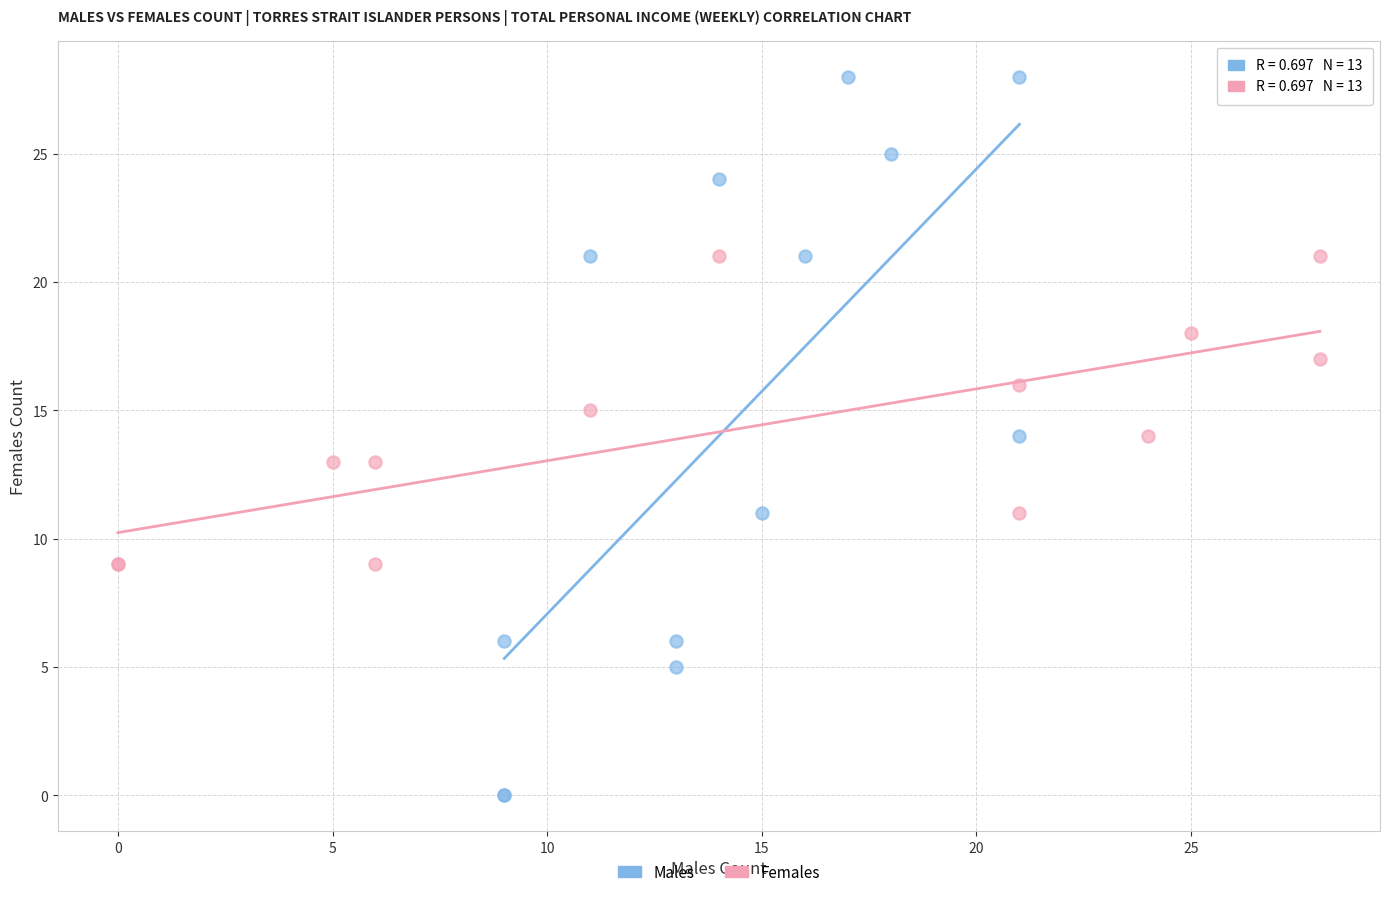

Which series has the largest Y range (max minus min)?

Males